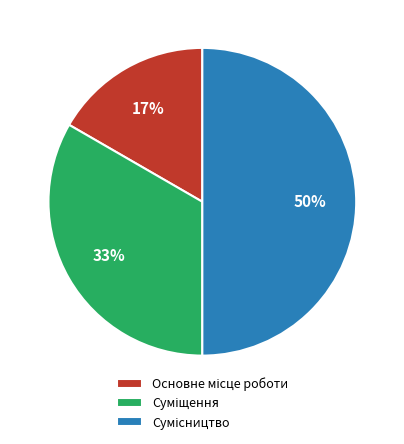

To the nearest percent, what is the difference between the largest and smallest slice percentages?

33%